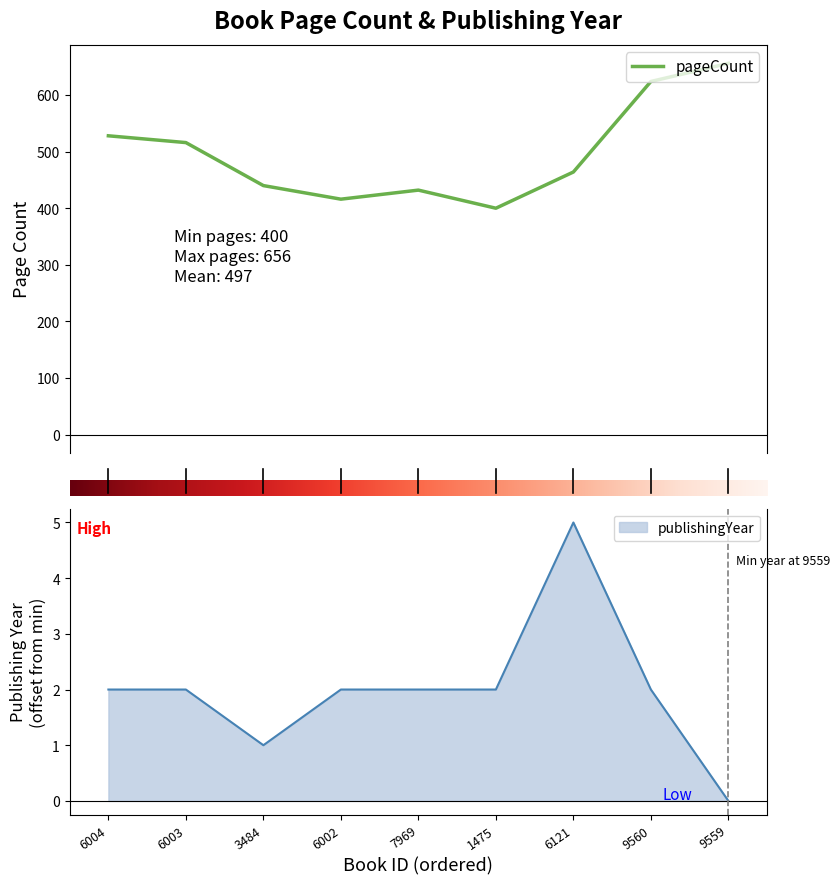

What is the difference between the maximum and second lowest values in the publishingYear series?

4